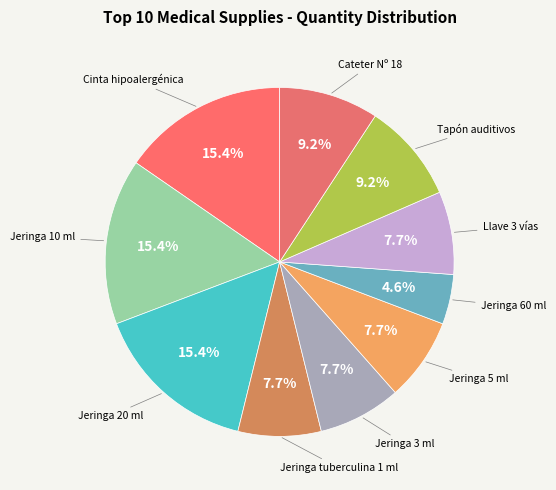

Which slice is the largest?

Cinta hipoalergénica